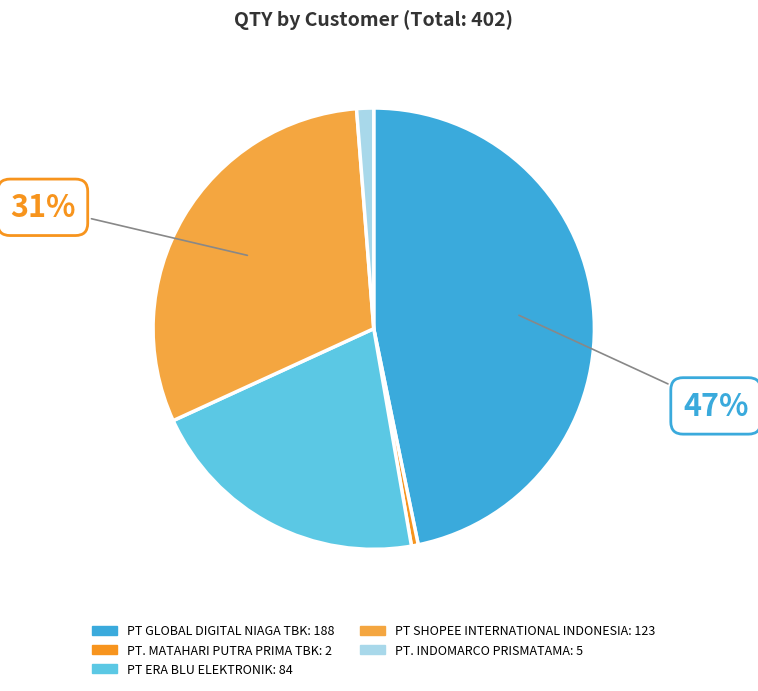

What is the change in value from PT ERA BLU ELEKTRONIK to PT SHOPEE INTERNATIONAL INDONESIA?

+39